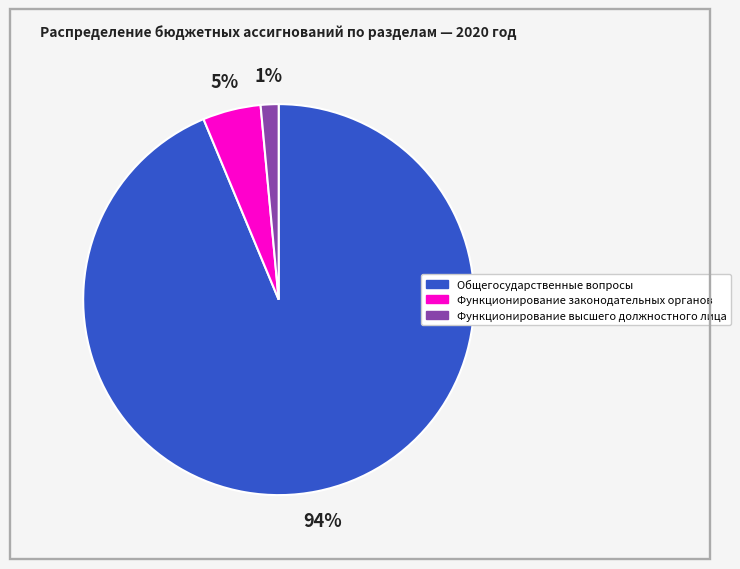

Which has a higher value, Функционирование высшего должностного лица or Общегосударственные вопросы?

Общегосударственные вопросы